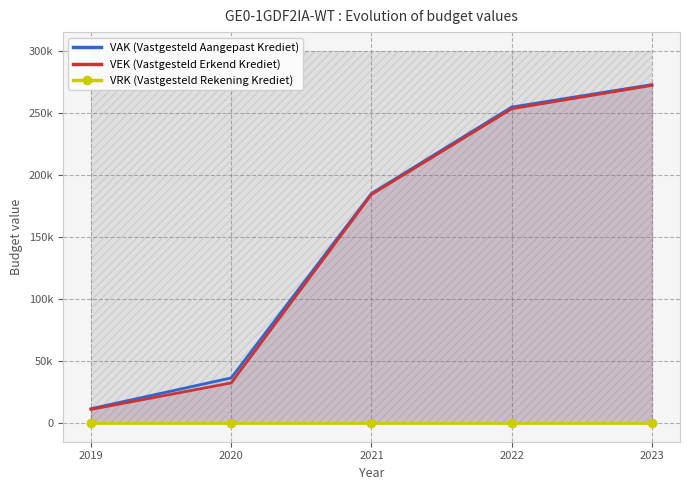

Does the chart have visible grid lines?

Yes